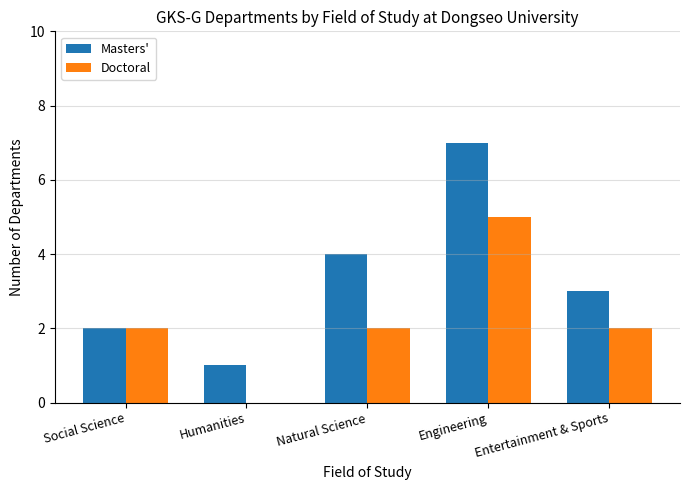

True or false: Doctoral has a value of 2 at Social Science.

True